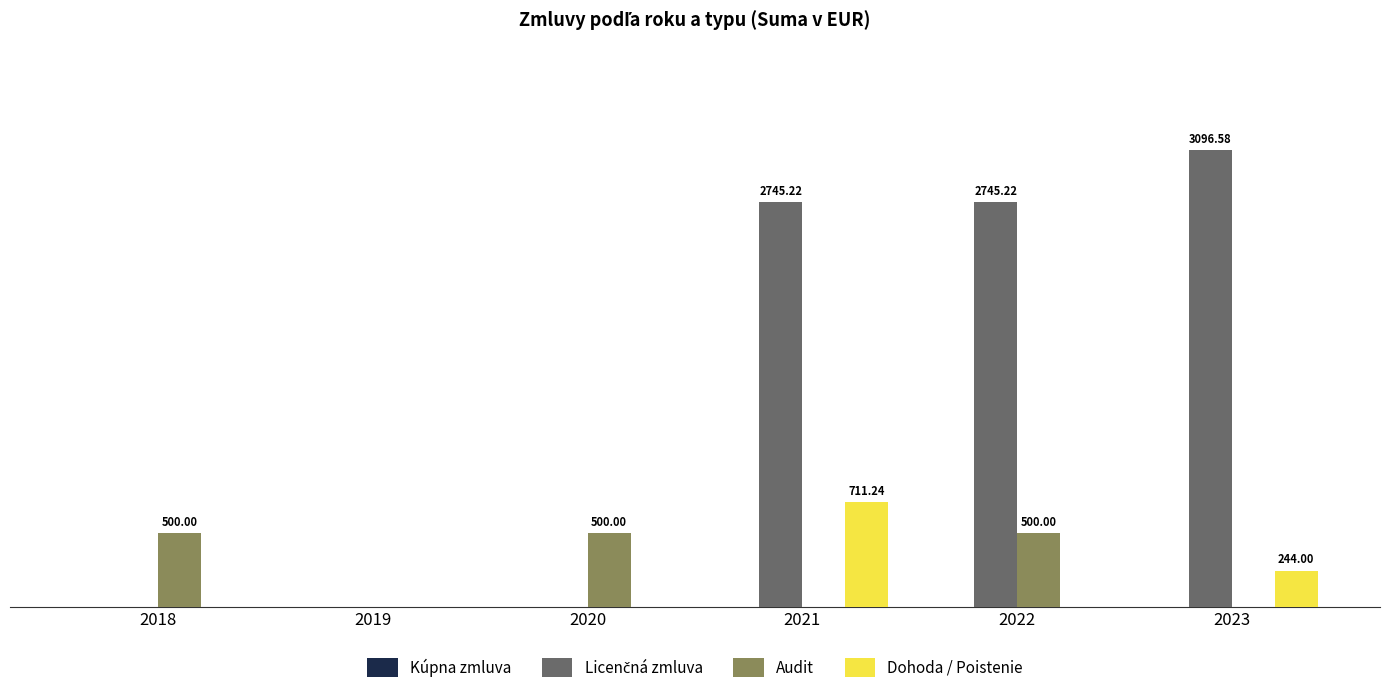

What are all the series names shown in the legend?

Kúpna zmluva, Licenčná zmluva, Audit, Dohoda / Poistenie